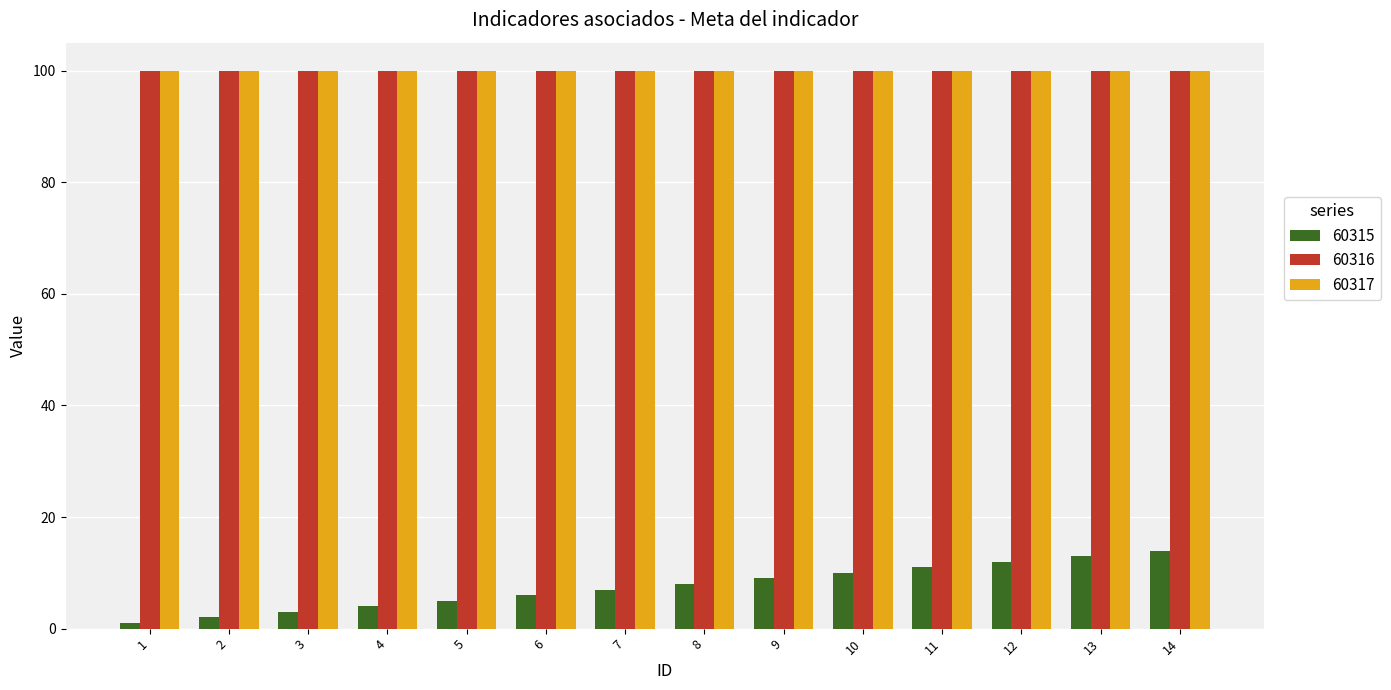

What is the average value of the 60316 series?

100